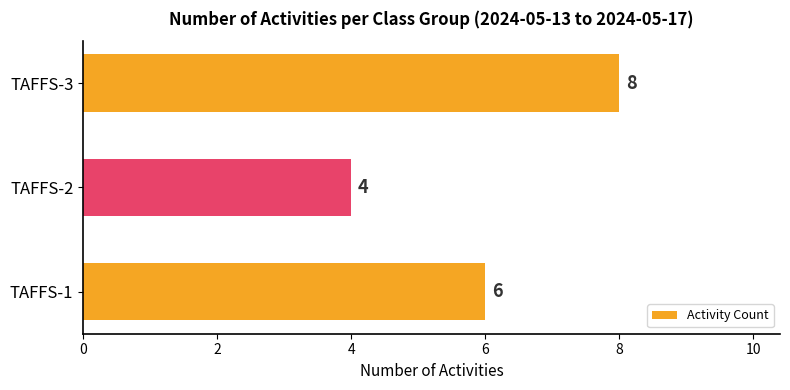

Is it true that the value at TAFFS-1 is 3?

False